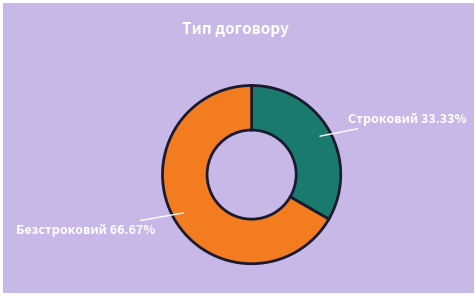

Does Строковий represent more than half of the total?

No